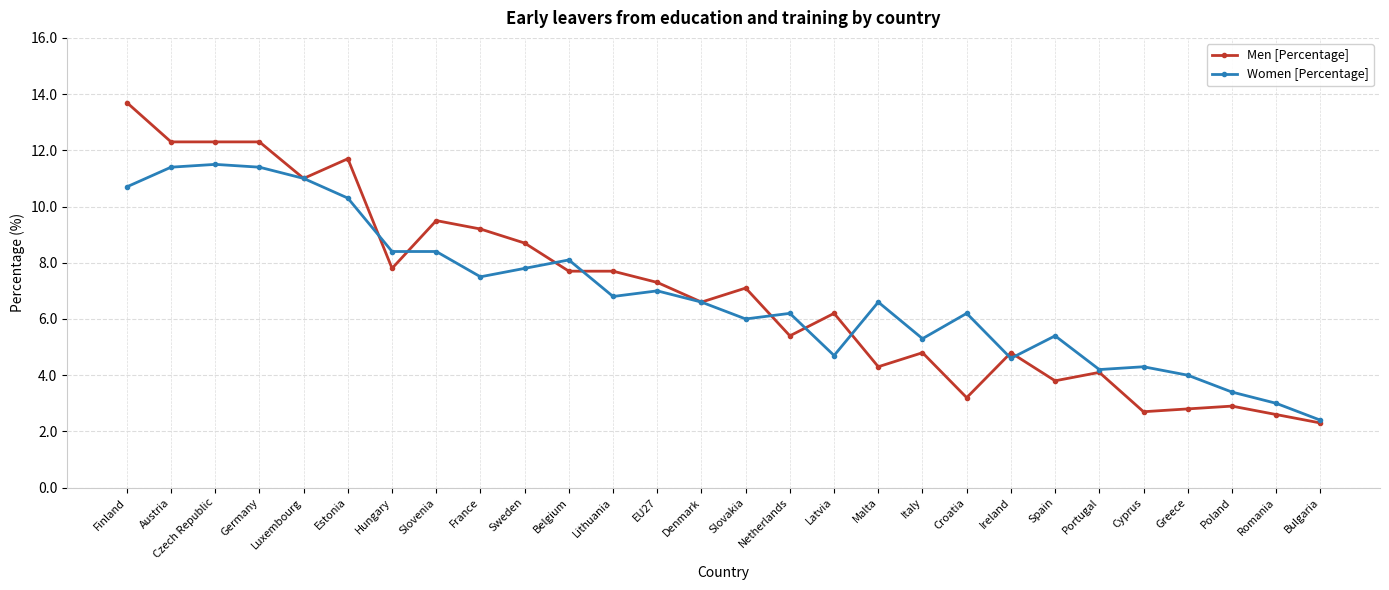

True or false: Women [Percentage] and Men [Percentage] cross at least once.

True